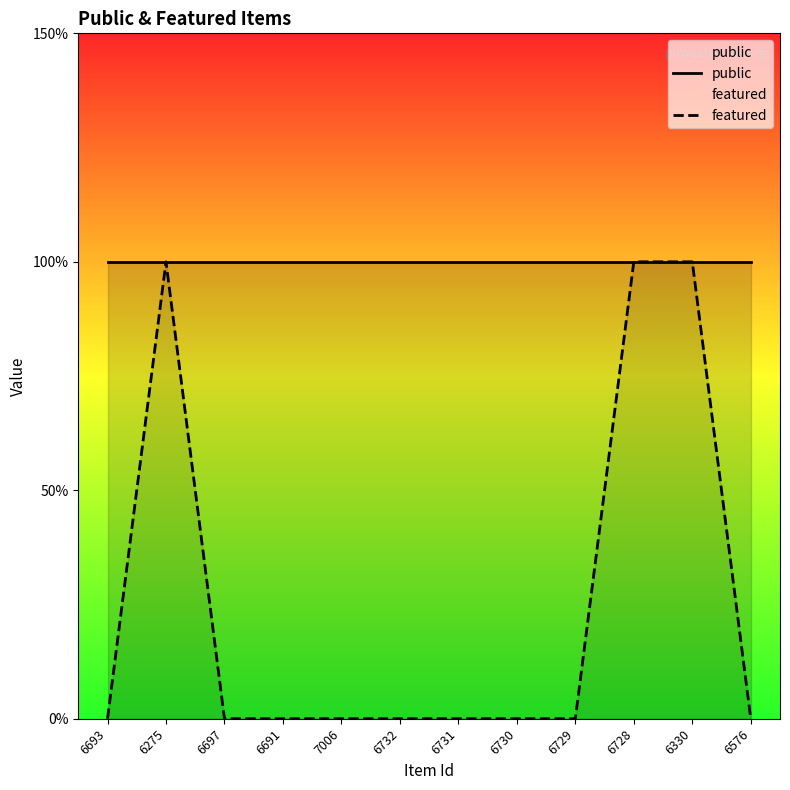

Where is the first local maximum for featured?

6275